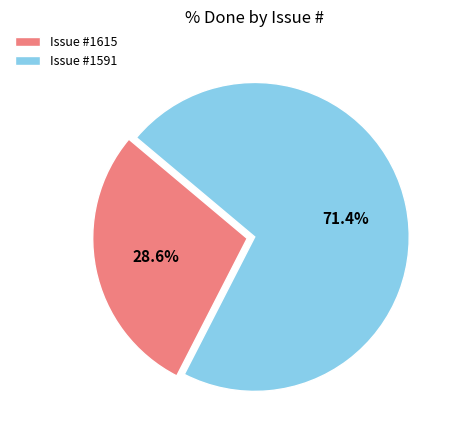

What is the majority slice?

Issue #1591